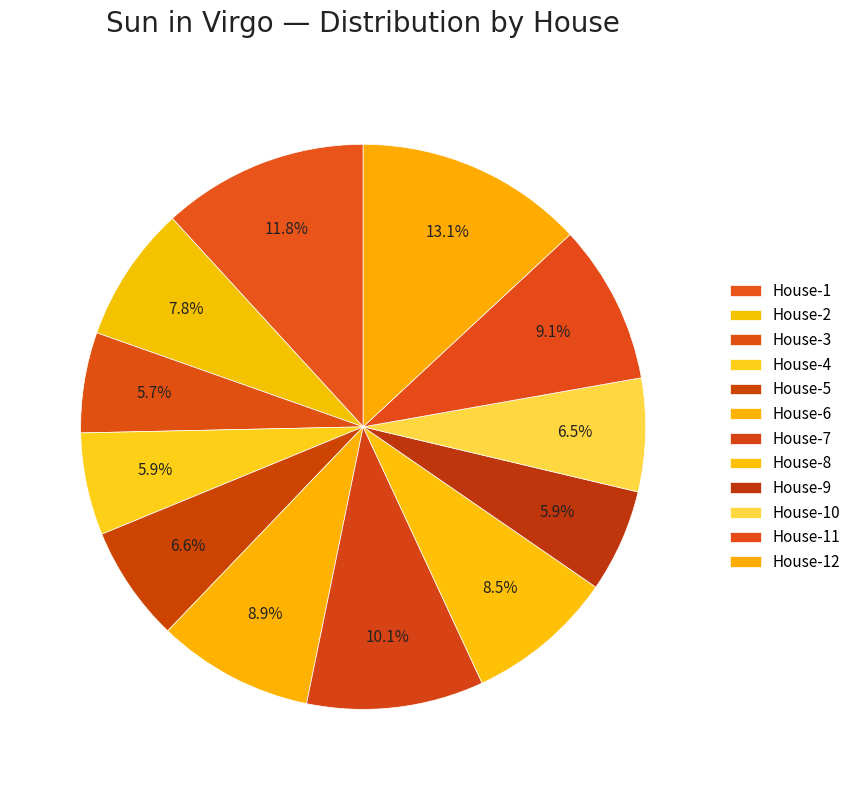

Count the number of slices in the pie.

12